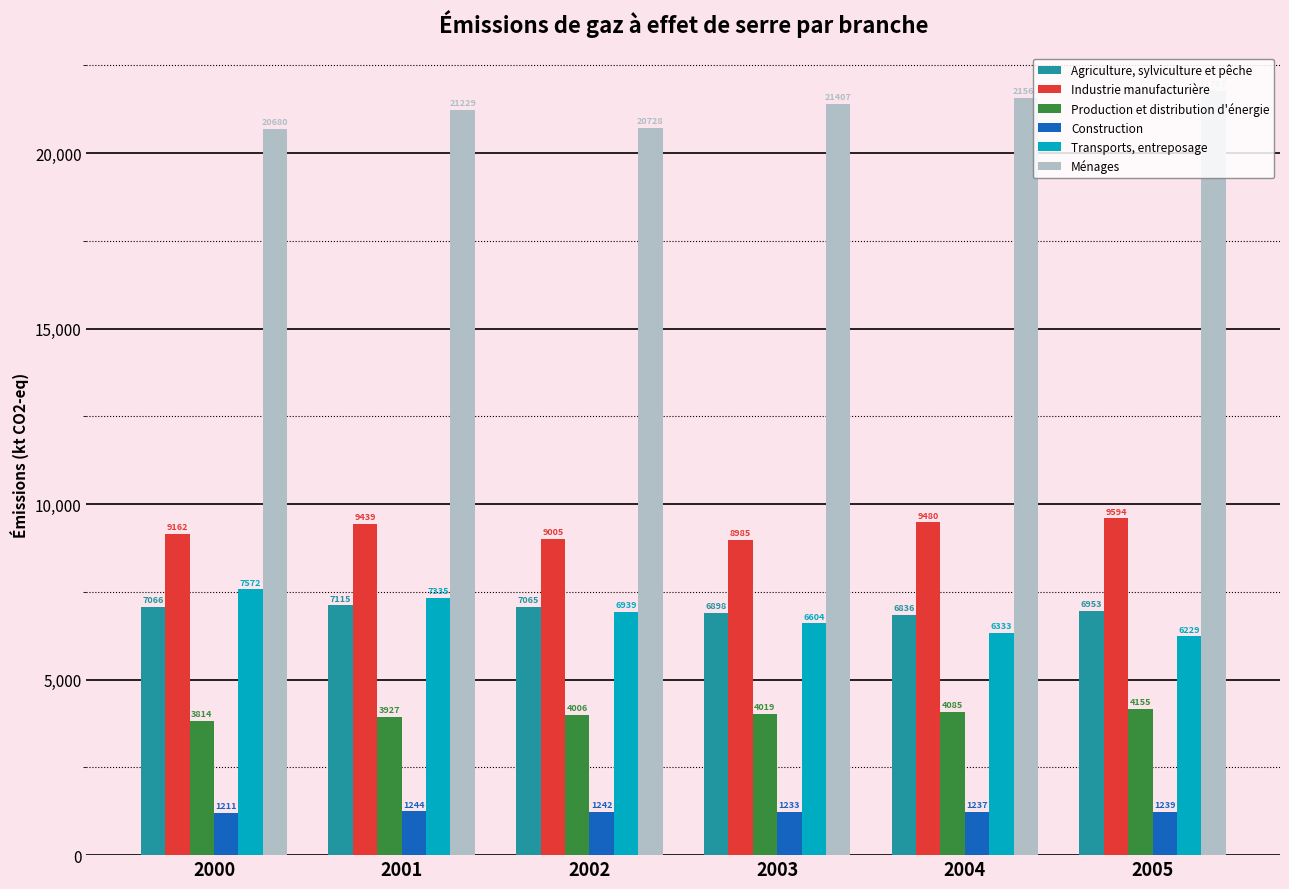

The Construction series shows 1946.5 at 2000. True or false?

False